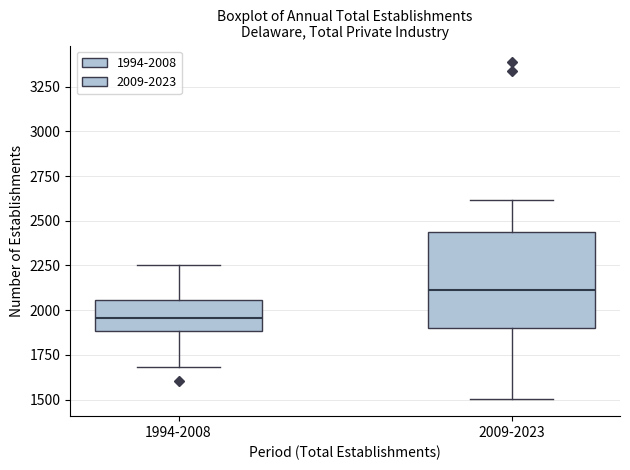

Where does the lower whisker of the box for 1994-2008 end on the y-axis? The values are not printed on the chart, so give them approximately, as read against the axis.

1700